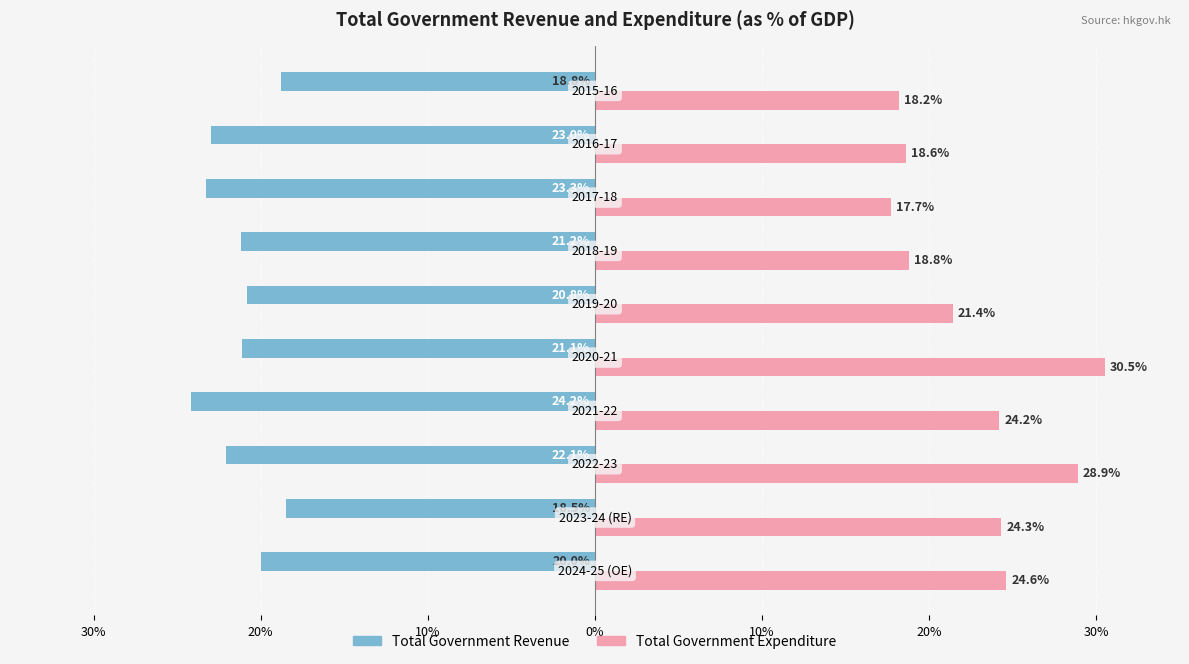

What are all the series names shown in the legend?

Total Government Revenue, Total Government Expenditure